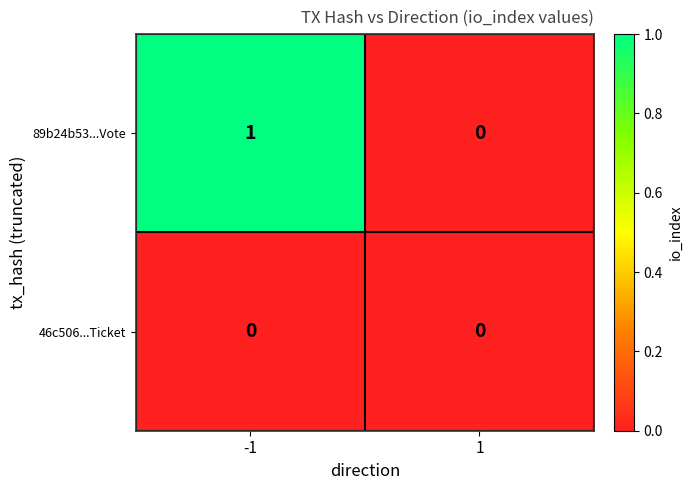

How many distinct data groups are displayed?

2